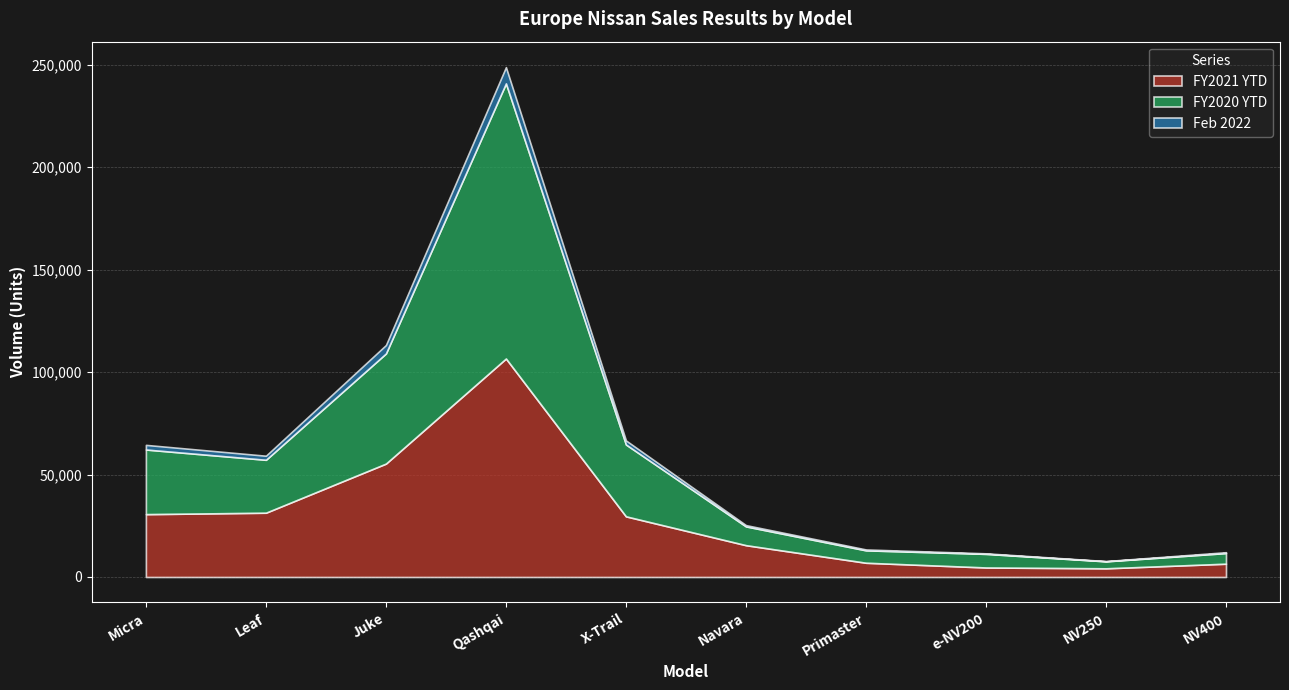

The Feb 2022 series shows 4127 at Juke. True or false?

True